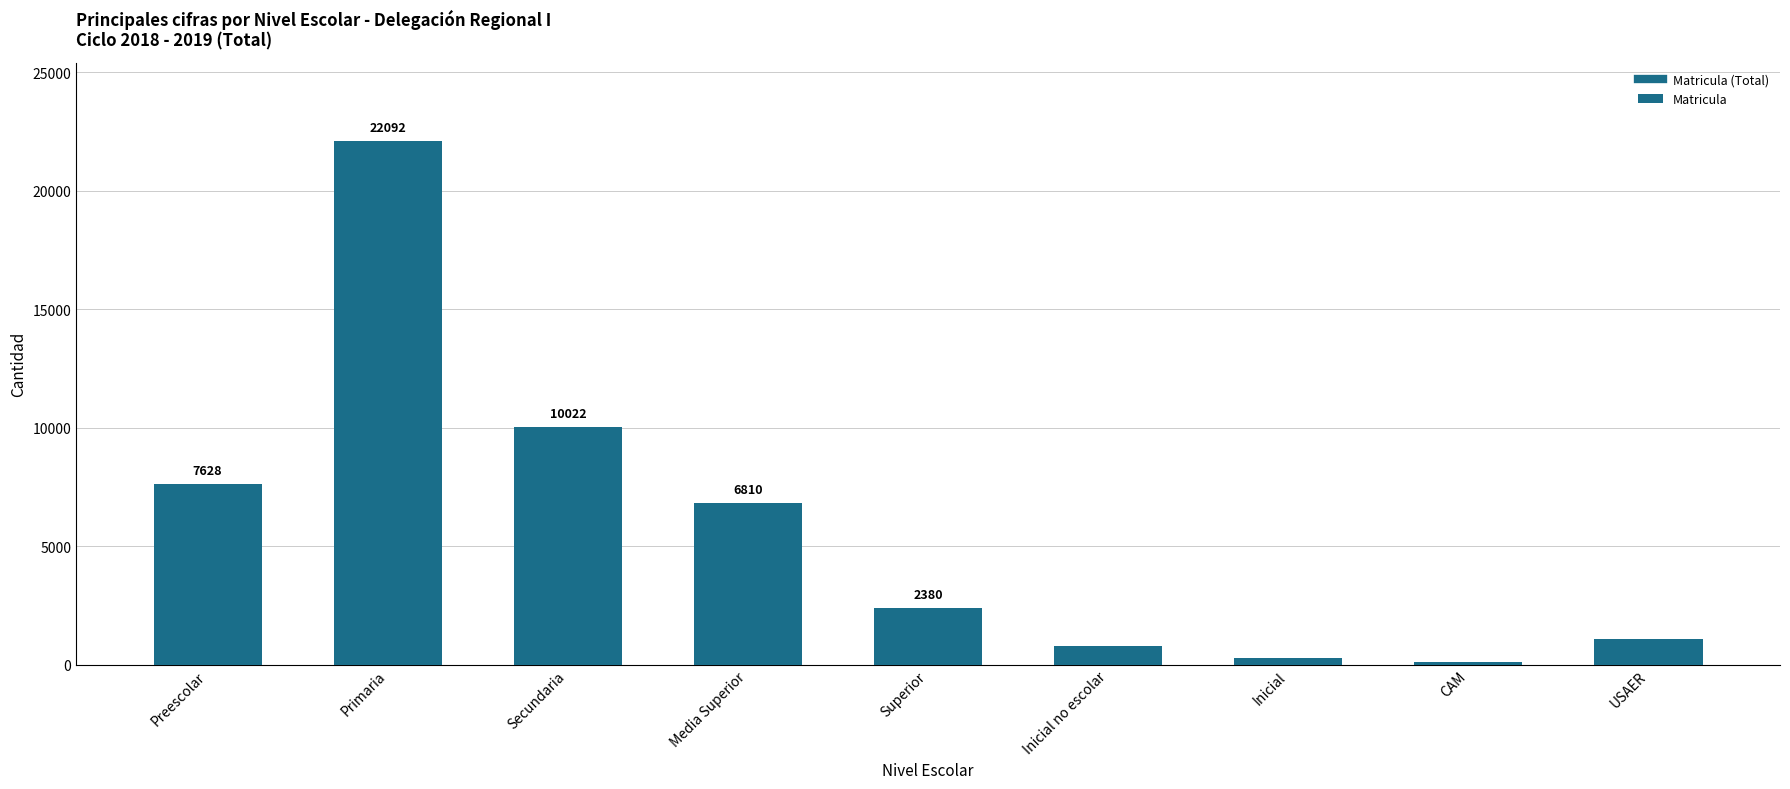

What is the value of the 9th bar from the left?

1089